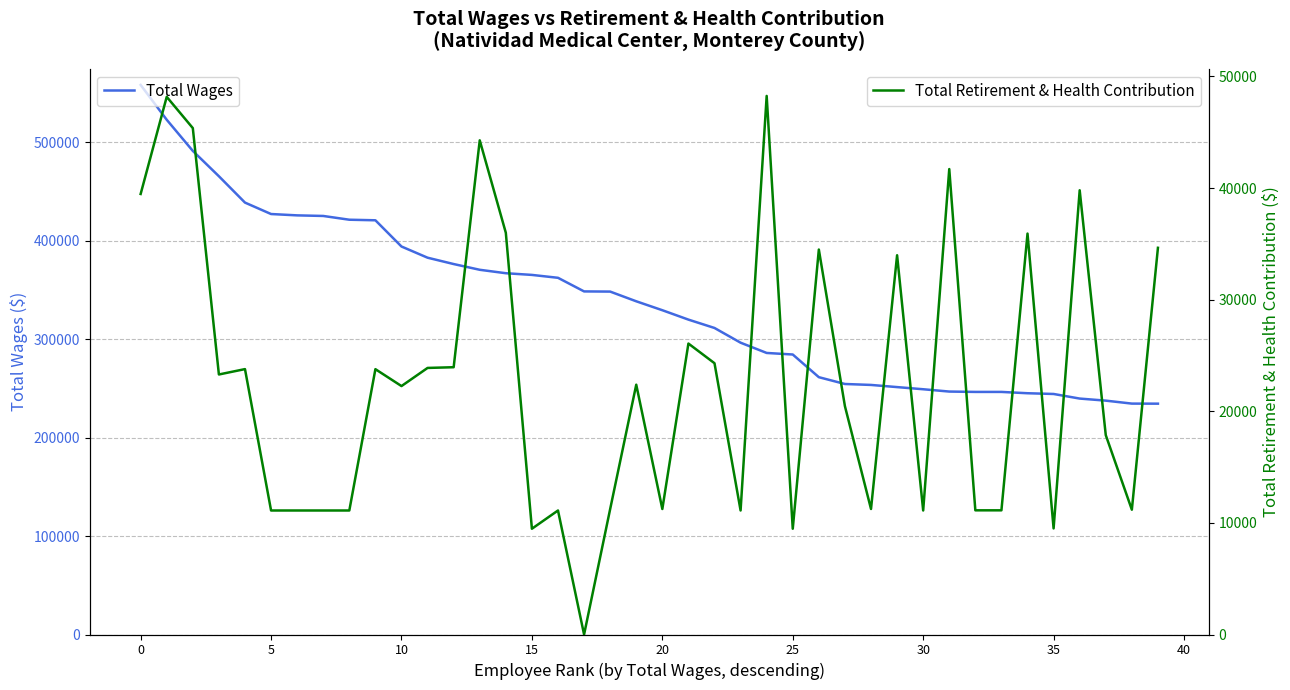

True or false: Total Retirement & Health Contribution and Total Wages cross at least once.

False